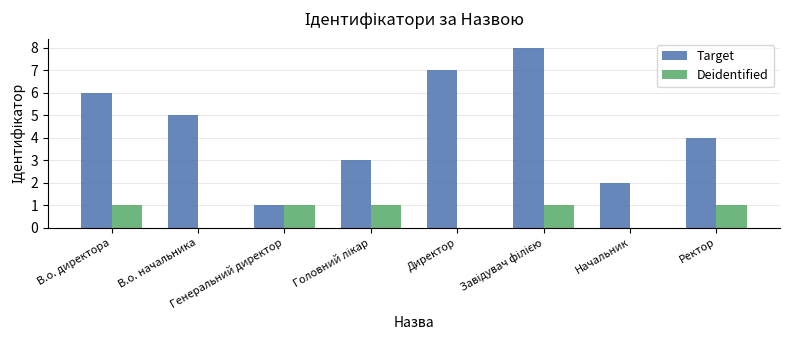

Is it true that Deidentified equals 2 at Генеральний директор?

False